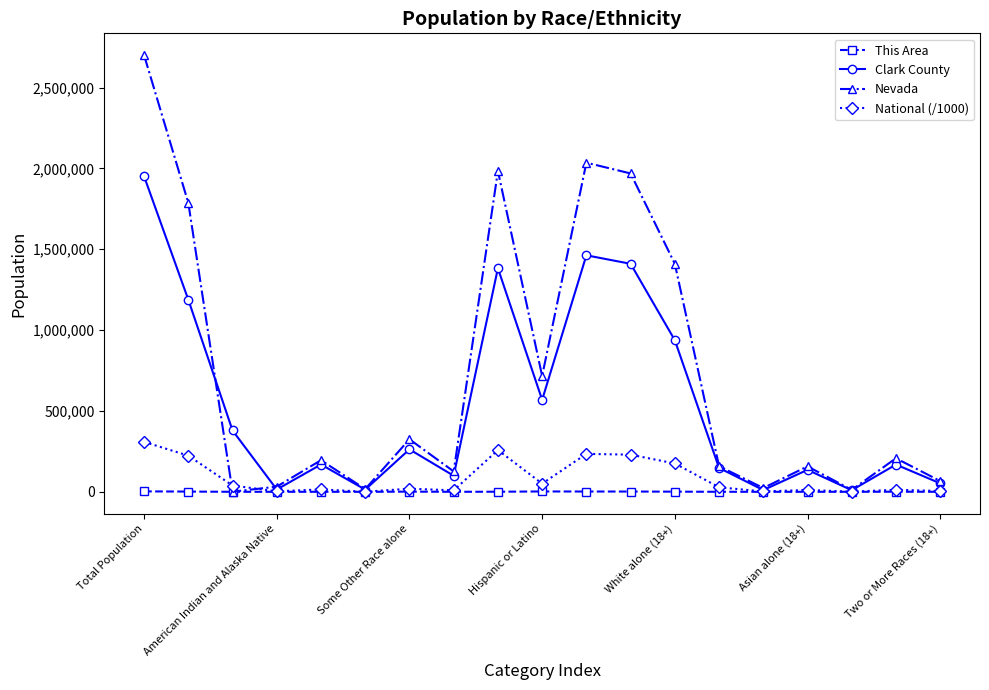

Which series has the largest total across all categories?

Nevada